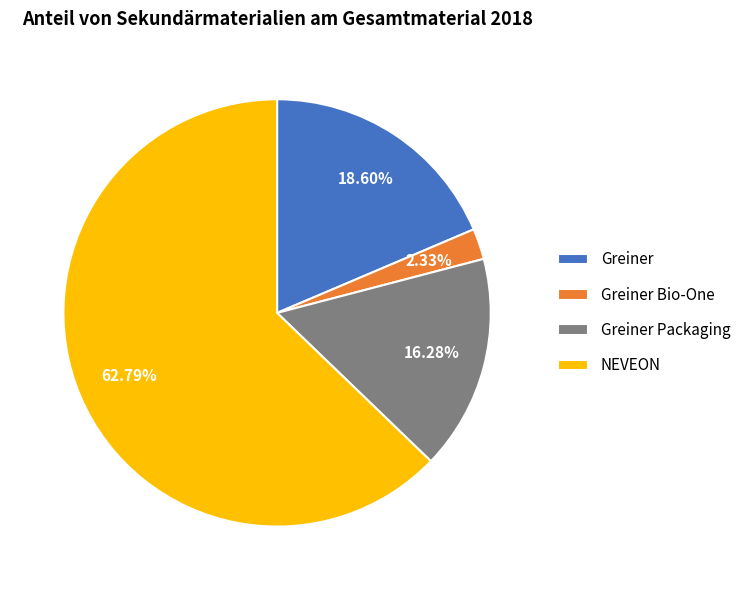

What is the smallest slice in the pie chart?

Greiner Bio-One